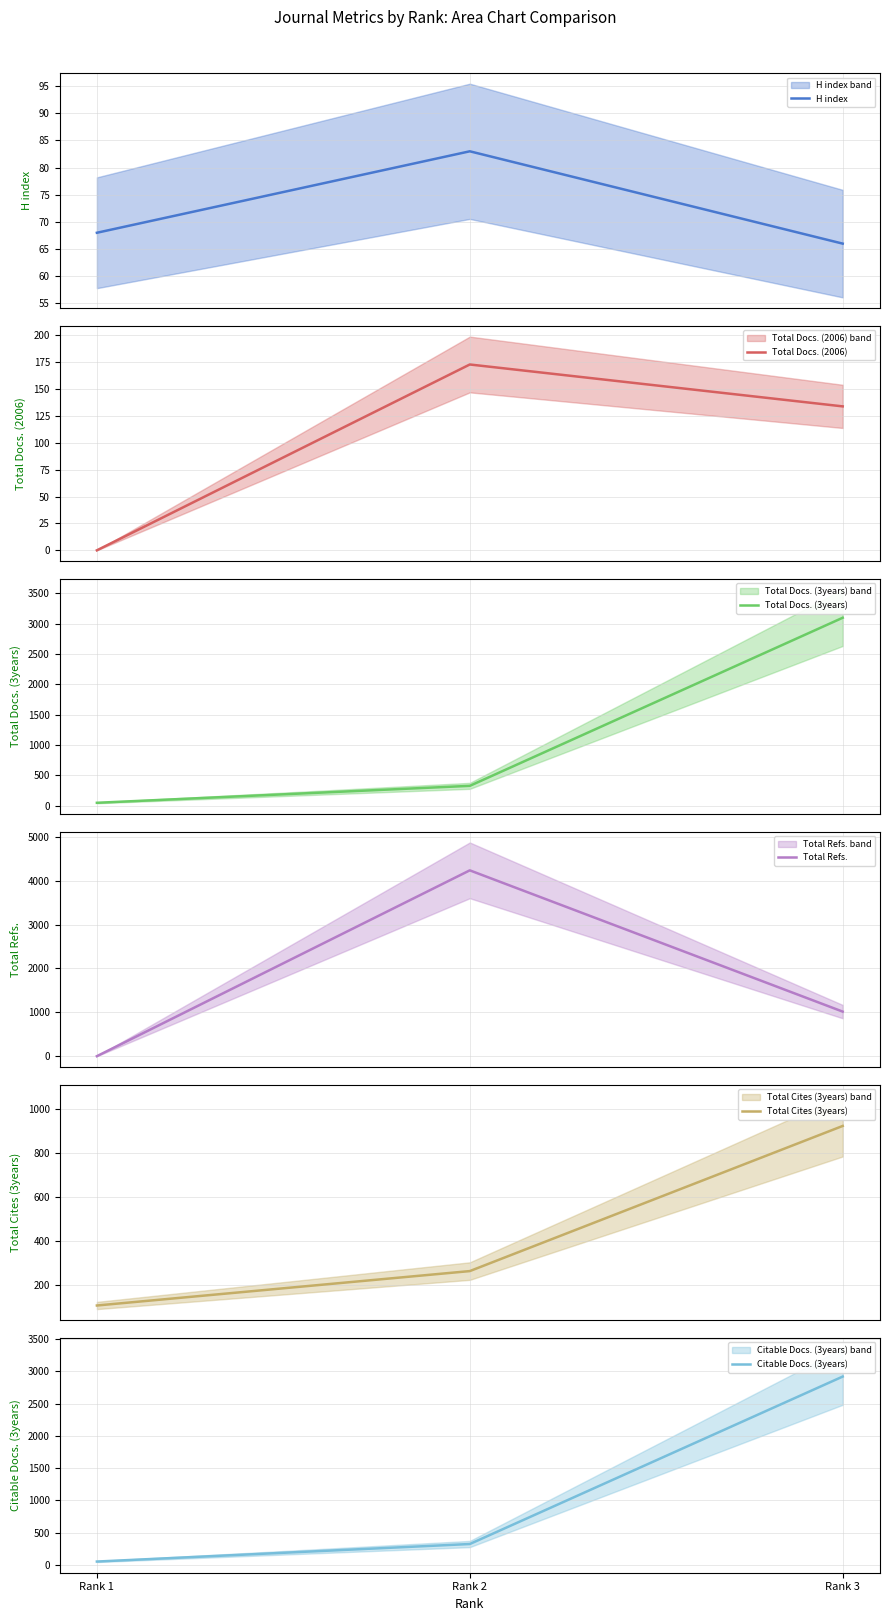

What is the sum of all Total Refs. values?

5253